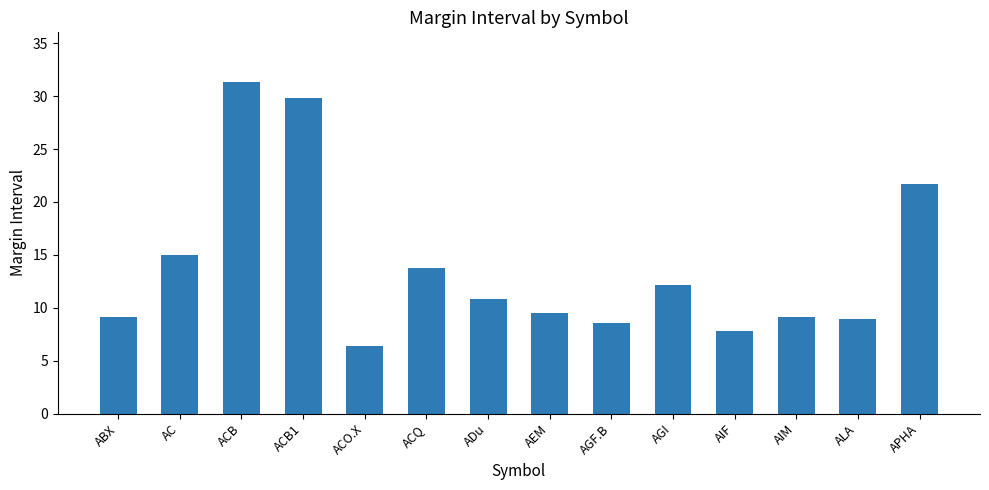

What is the difference between the second highest and second lowest values?

22.1